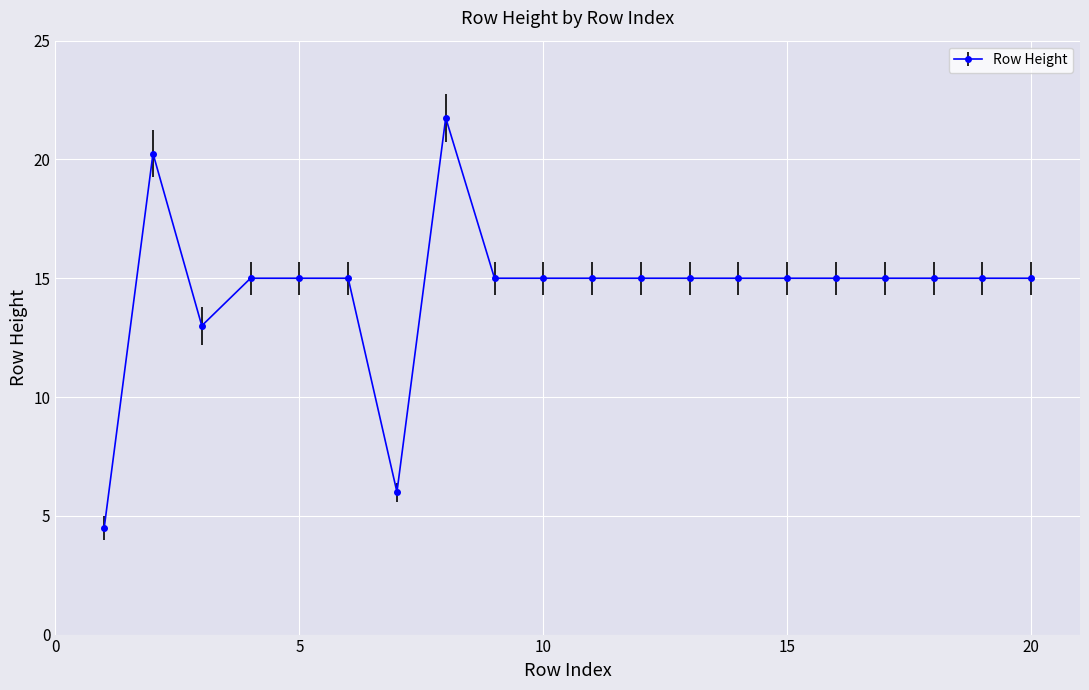

What is the average value?

14.5